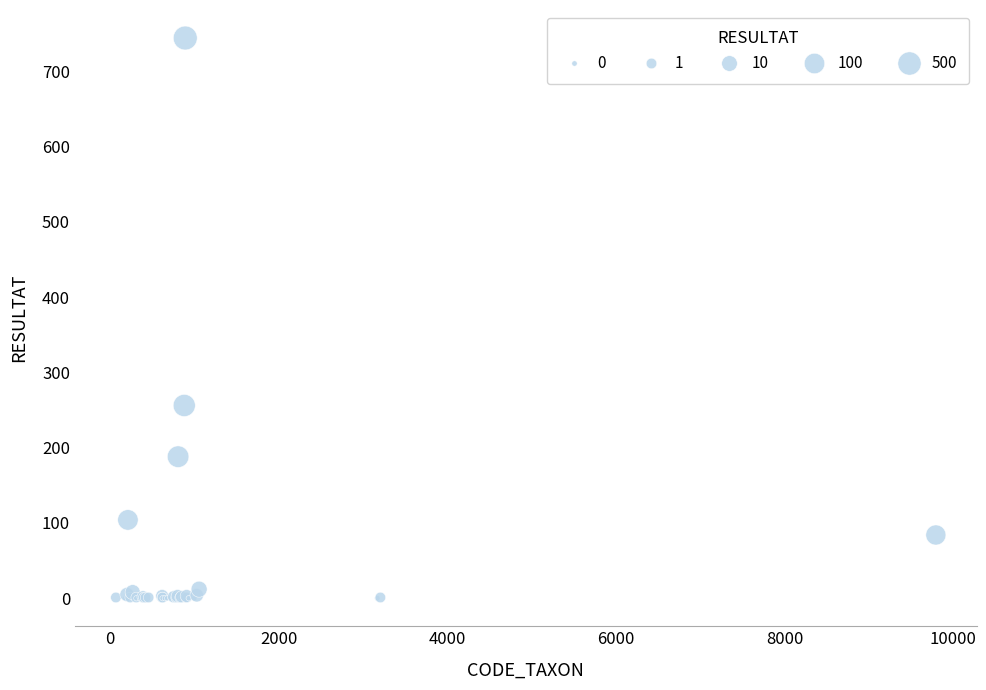

What Y value in the scatter plot is closest to 372?

256